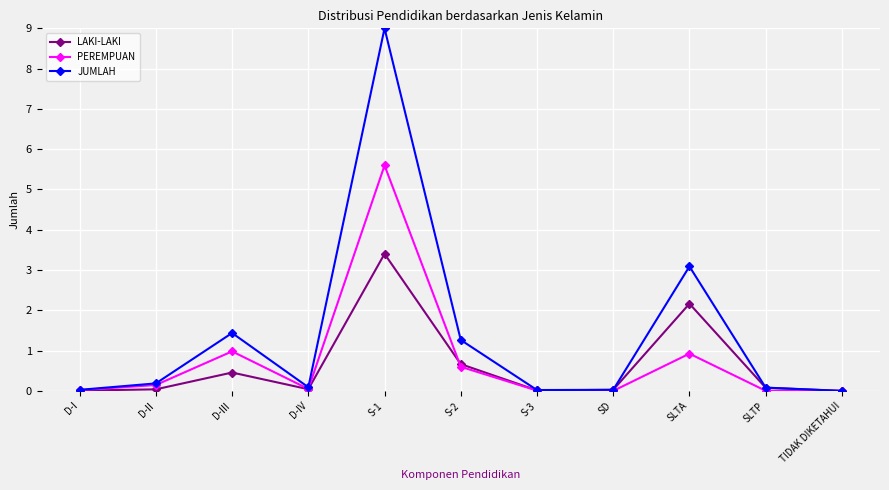

How many interior local peaks does the JUMLAH series have?

3